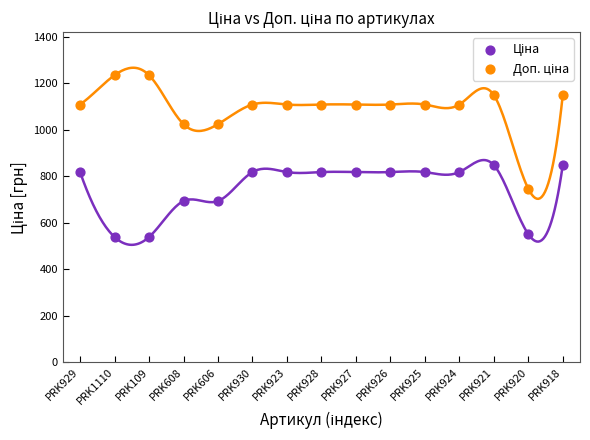

Across all data points, what is the range of Y values (max minus min)?

696.4